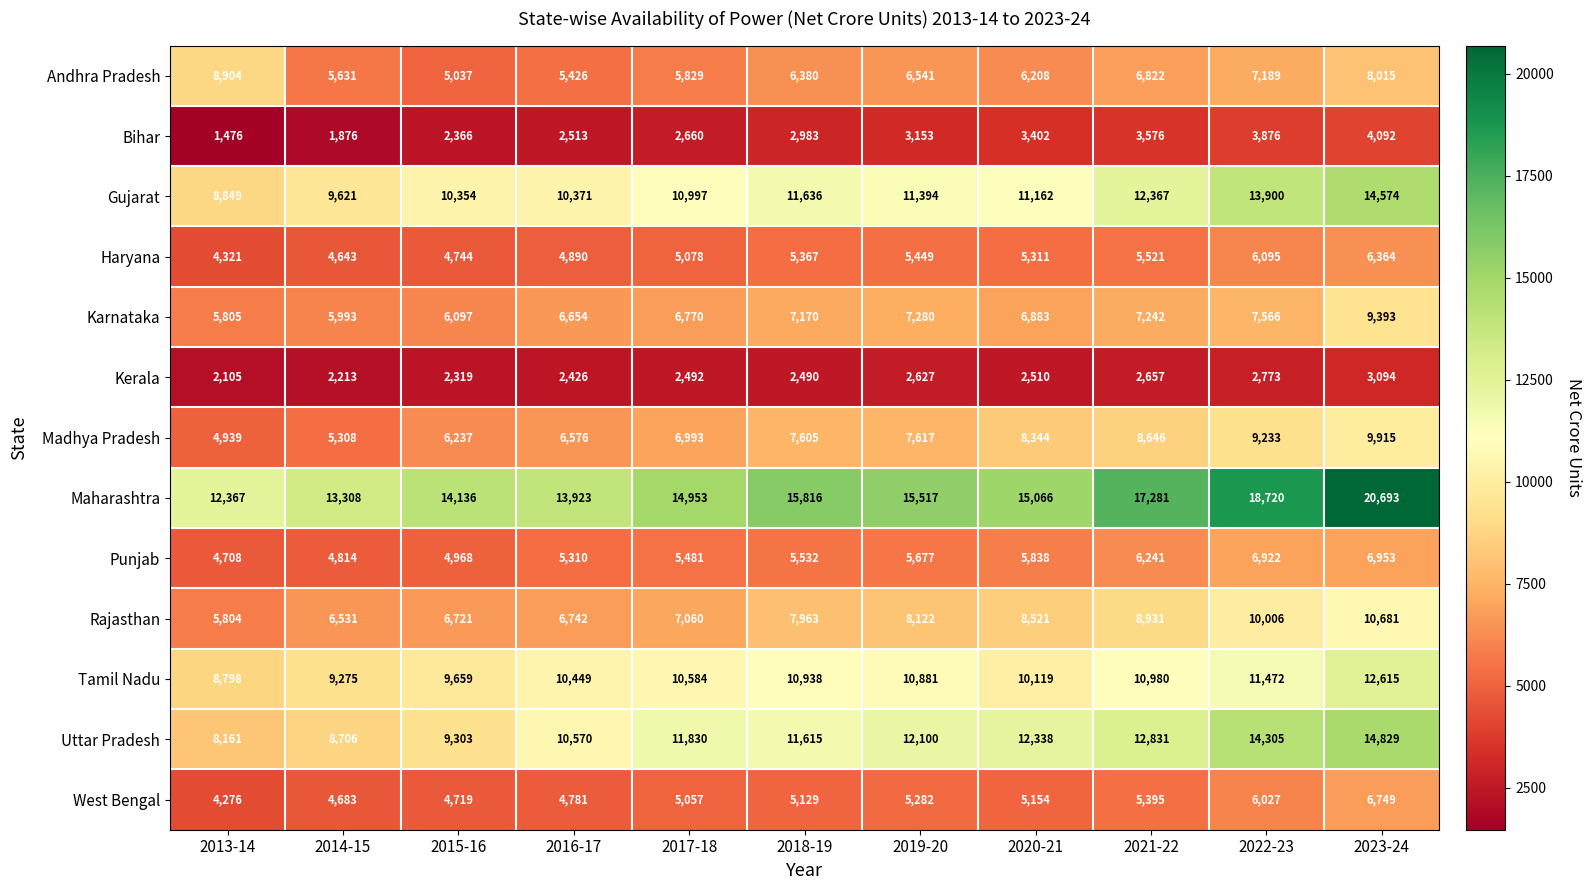

List the series in order of their peak value, lowest first.

Kerala, Bihar, Haryana, West Bengal, Punjab, Andhra Pradesh, Karnataka, Madhya Pradesh, Rajasthan, Tamil Nadu, Gujarat, Uttar Pradesh, Maharashtra